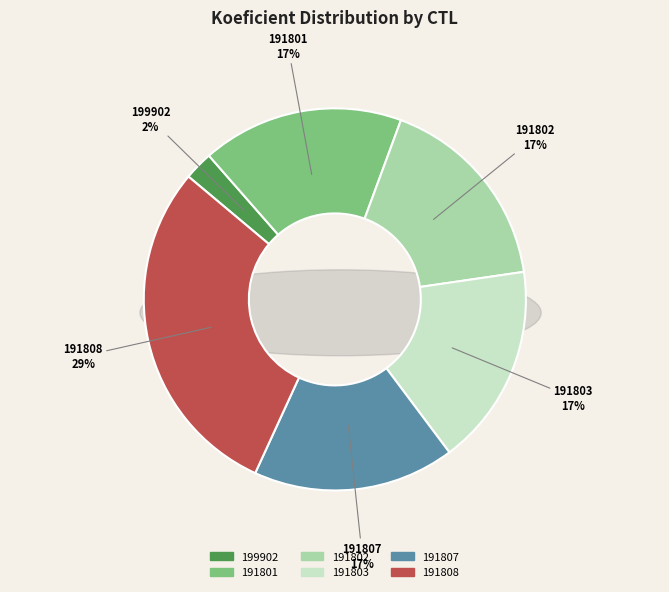

To the nearest percent, what portion does 199902 represent?

2%